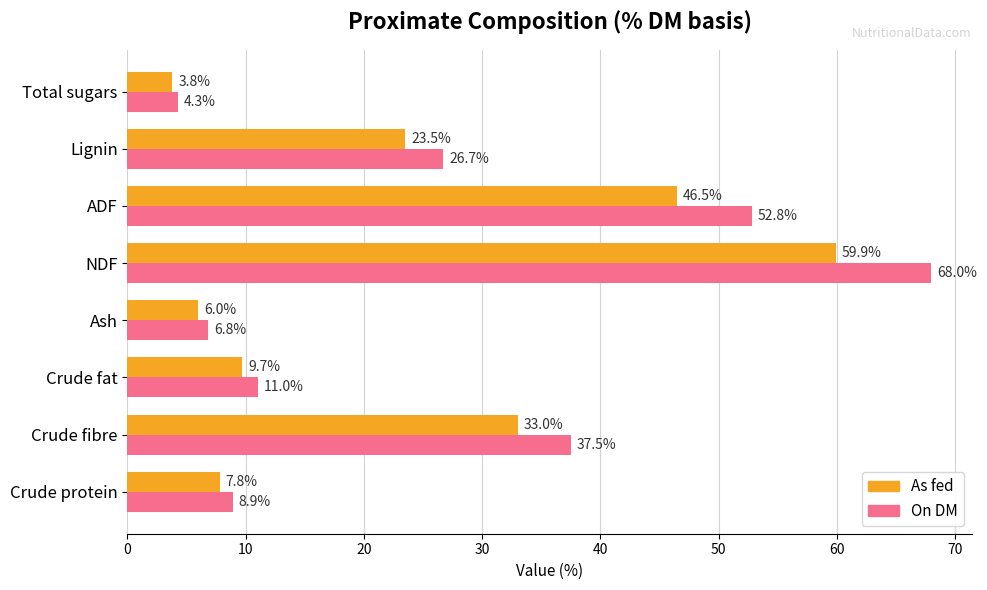

The value of As fed at Crude fat is 5.3. True or false?

False